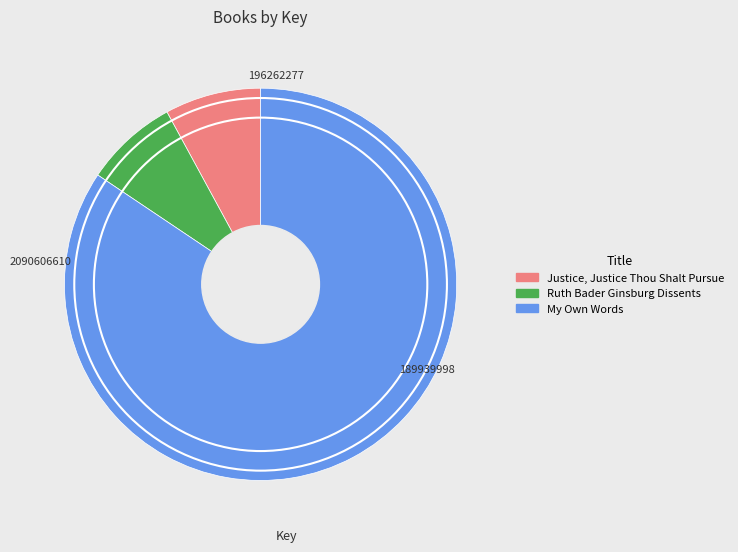

Does My Own Words represent more than half of the total?

Yes